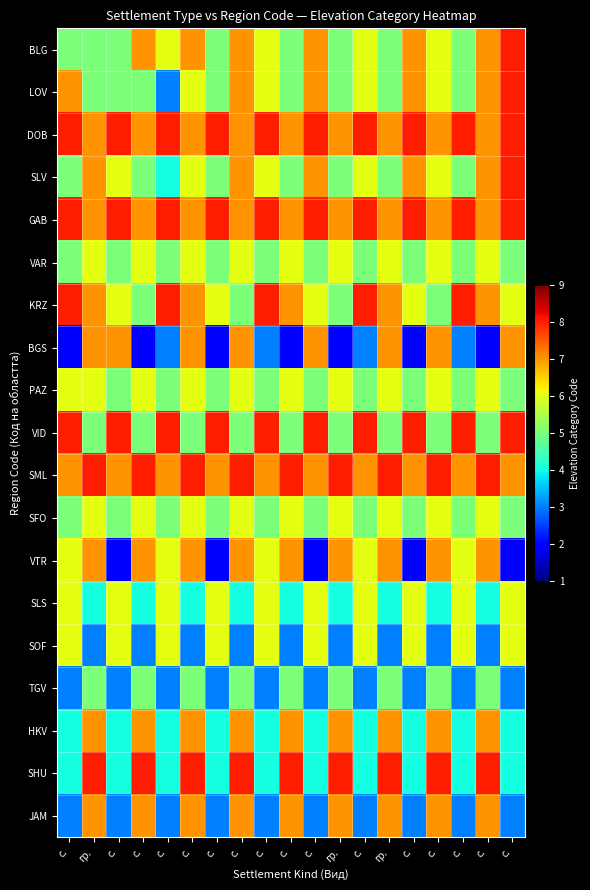

What is the difference between the highest and lowest values at с.?

6